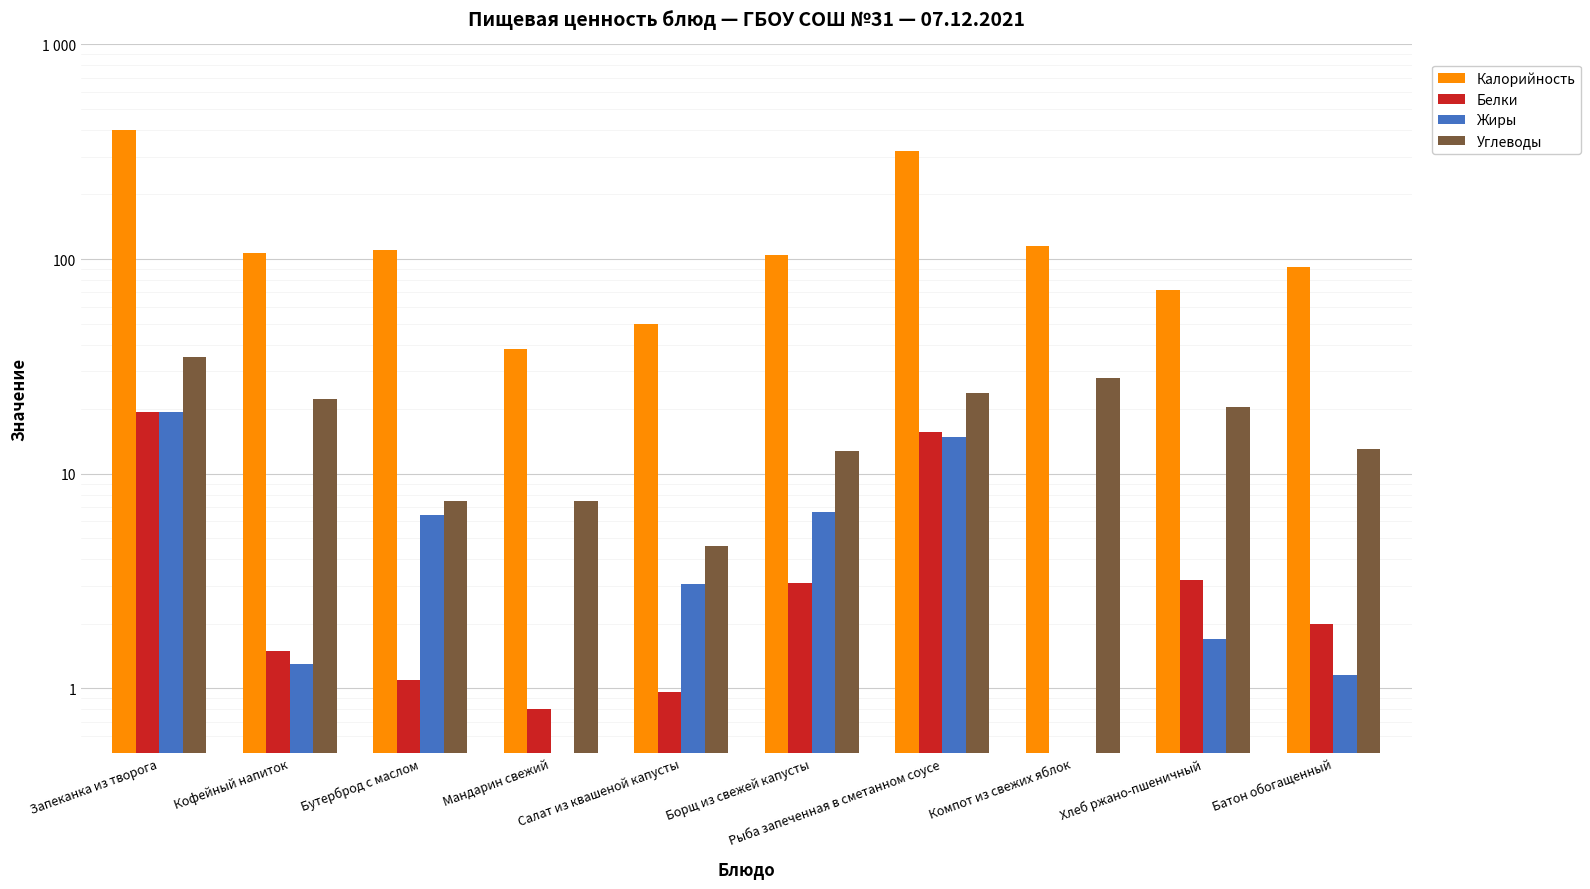

The value of Жиры at Бутерброд с маслом is 6.4. True or false?

True